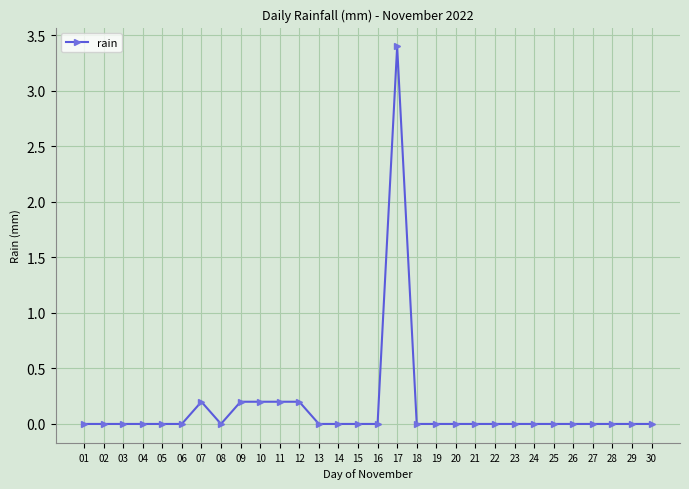

What is the value of the 7th point from the left?

0.2